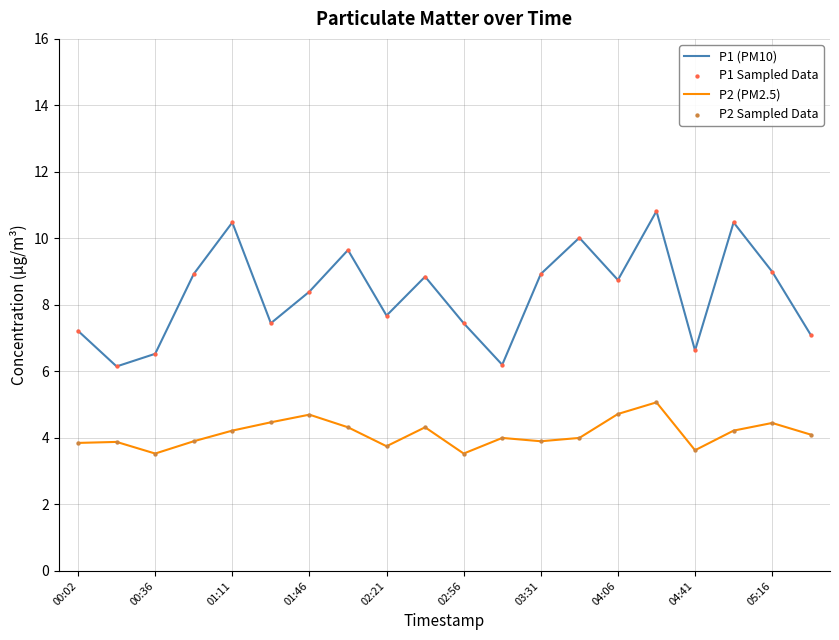

Which series has the largest range (max minus min)?

P1 (PM10)